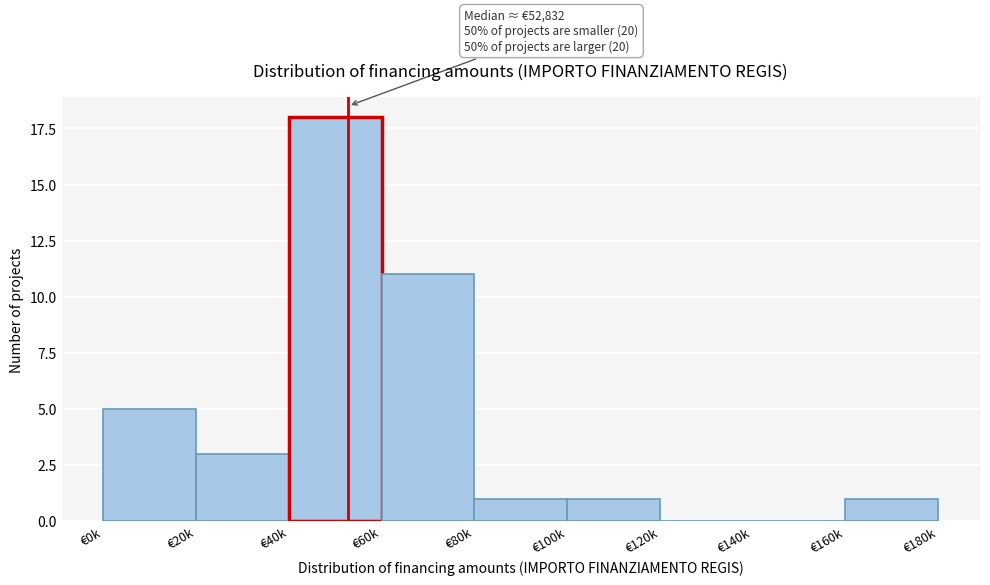

Reading right to left, extract all data points from this chart.

€160k=1	€140k=0	€120k=0	€100k=1	€80k=1	€60k=11	€40k=18	€20k=3	€0k=5